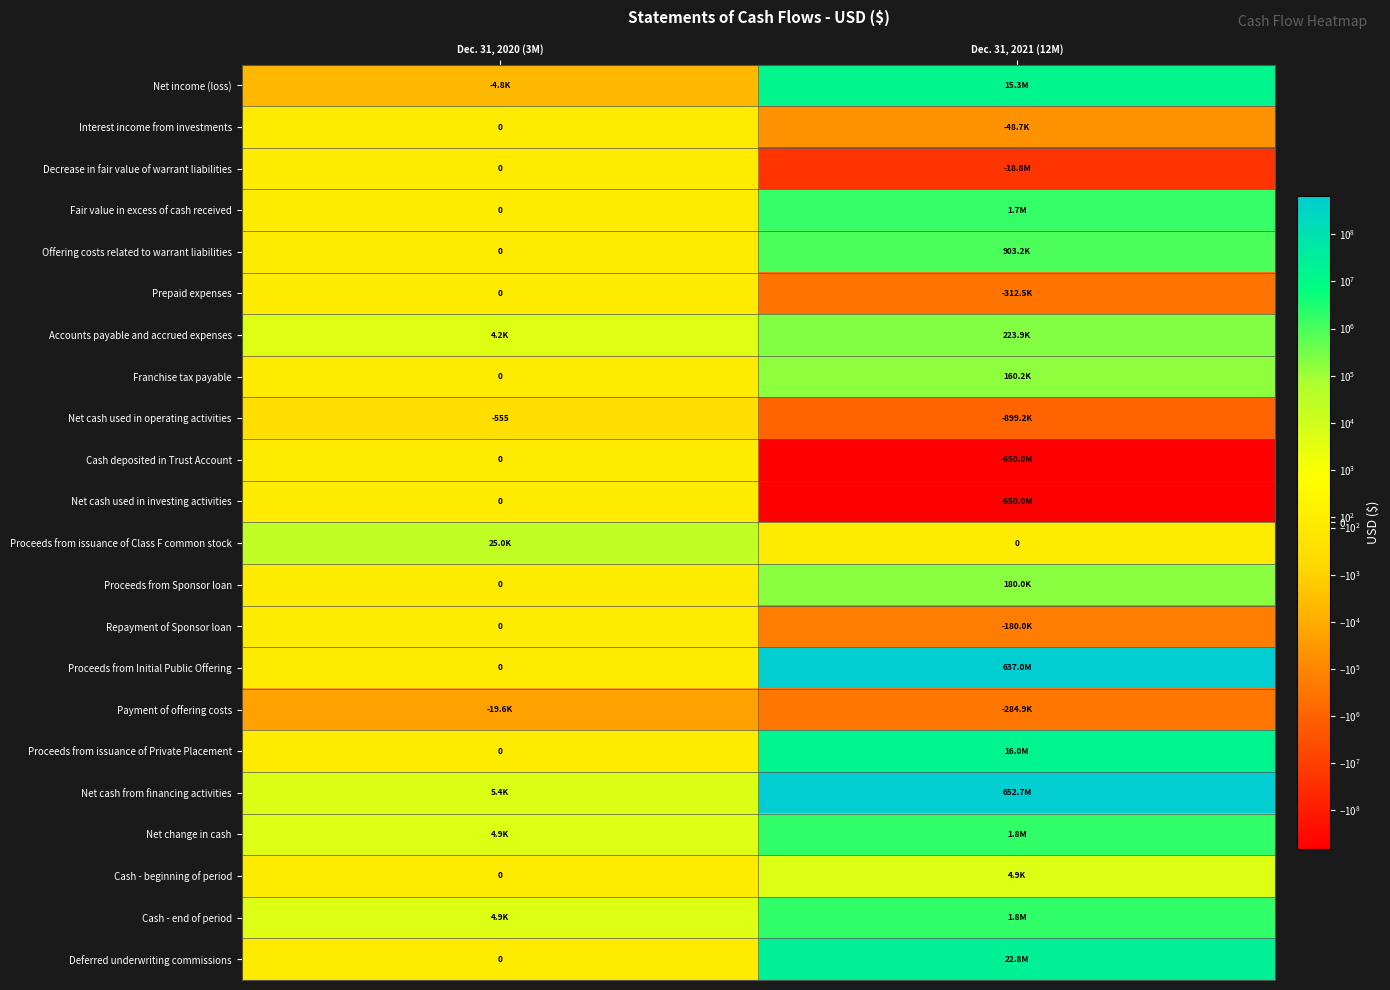

What is the average value of the Franchise tax payable series?

80105